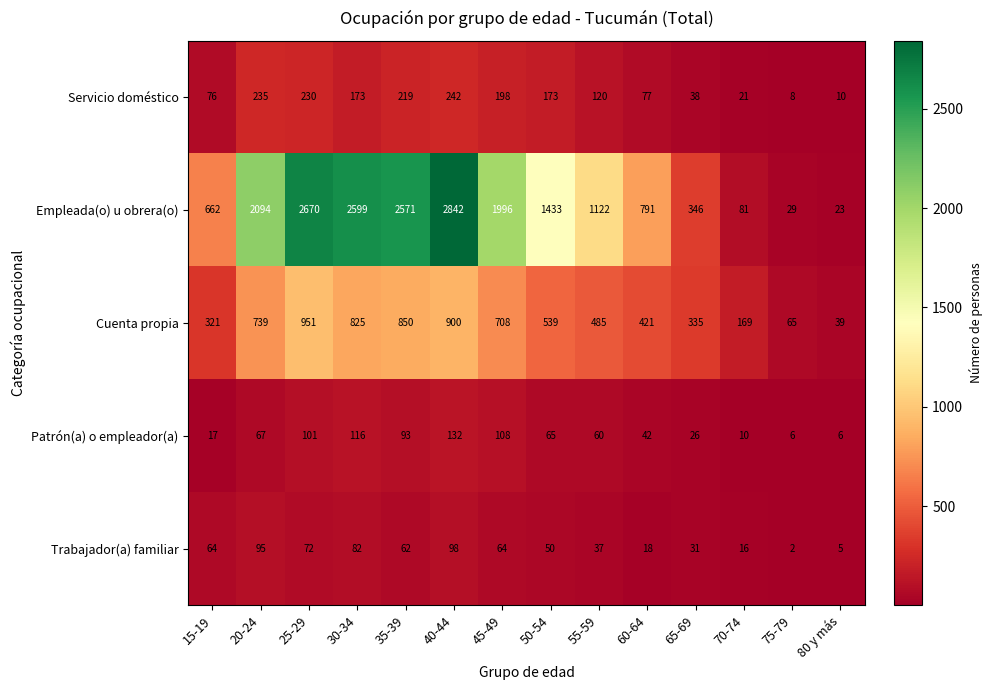

What is the difference between the Empleada(o) u obrera(o) values at 35-39 and 30-34?

28